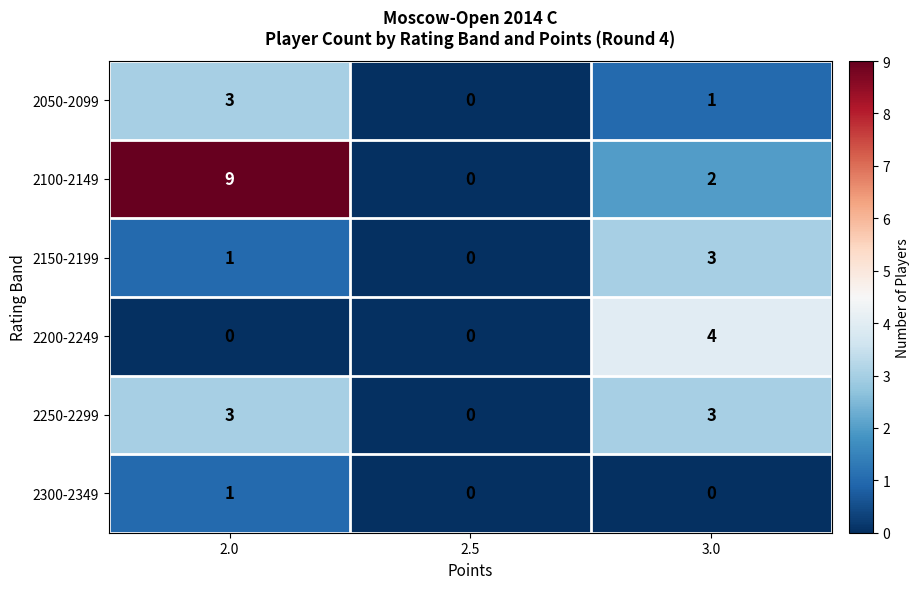

Reading right to left, extract all data points from this chart.

2050-2099: 3.0=1	2.5=0	2.0=3
2100-2149: 3.0=2	2.5=0	2.0=9
2150-2199: 3.0=3	2.5=0	2.0=1
2200-2249: 3.0=4	2.5=0	2.0=0
2250-2299: 3.0=3	2.5=0	2.0=3
2300-2349: 3.0=0	2.5=0	2.0=1